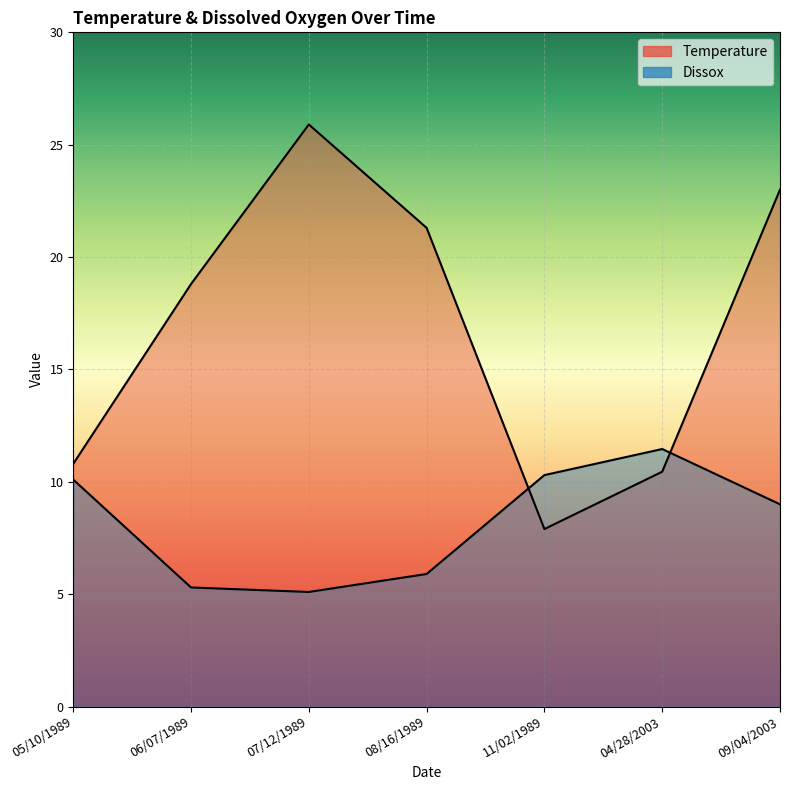

True or false: Temperature and Dissox intersect in this chart.

True